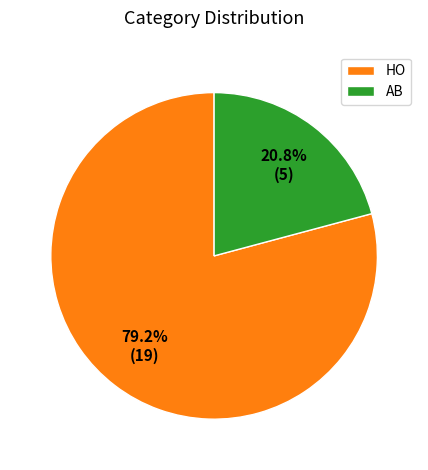

How many slices are in this pie chart?

2